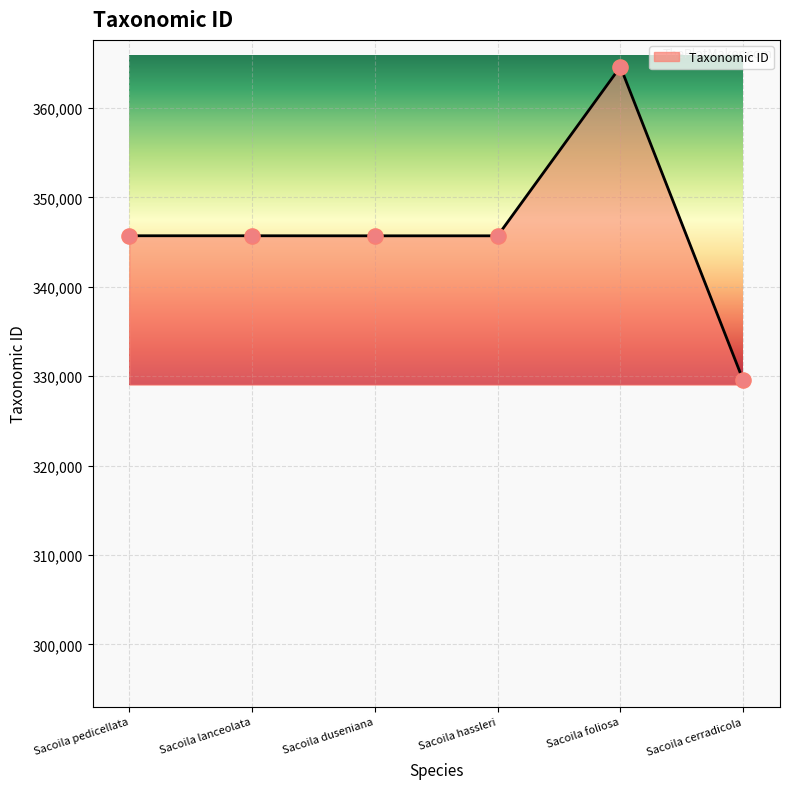

Approximately how many times larger is the value at Sacoila foliosa compared to Sacoila hassleri?

1.1